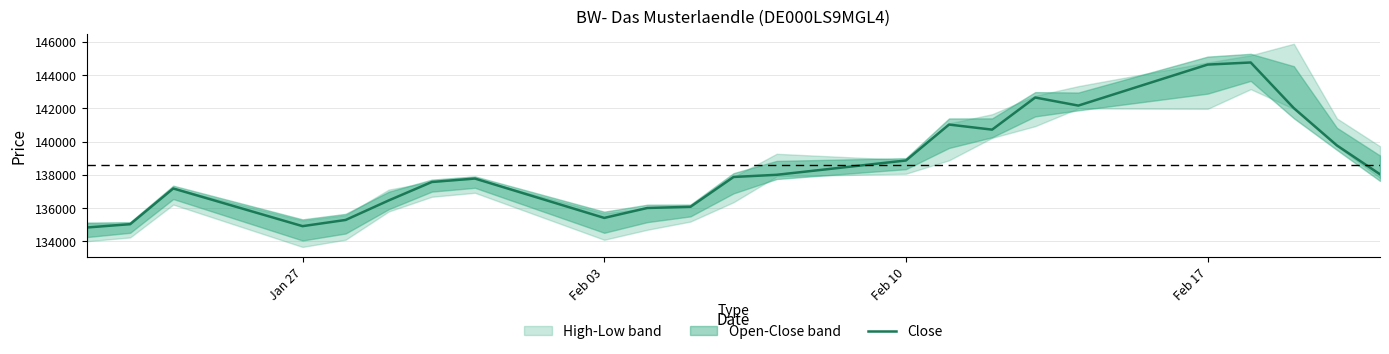

How many interior local valleys (lower than both neighbors) does the data have?

4